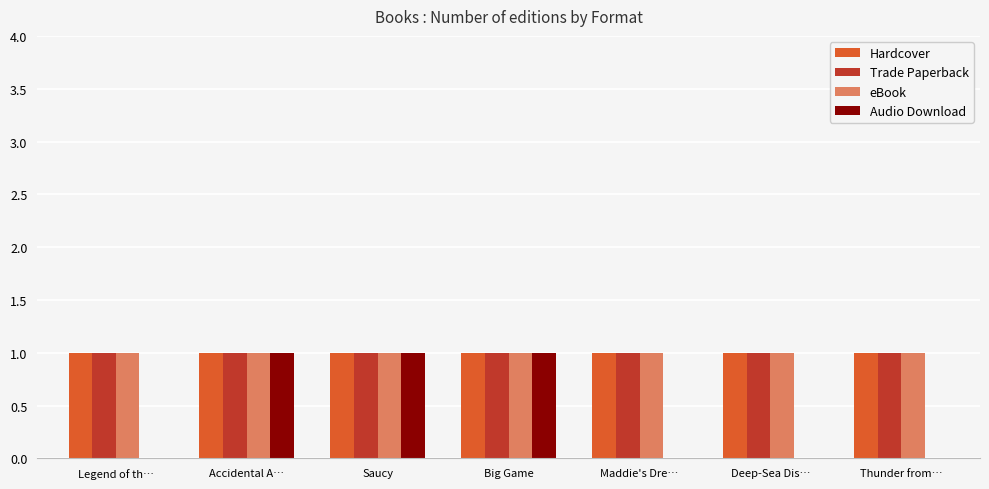

How many groups of bars are there?

7